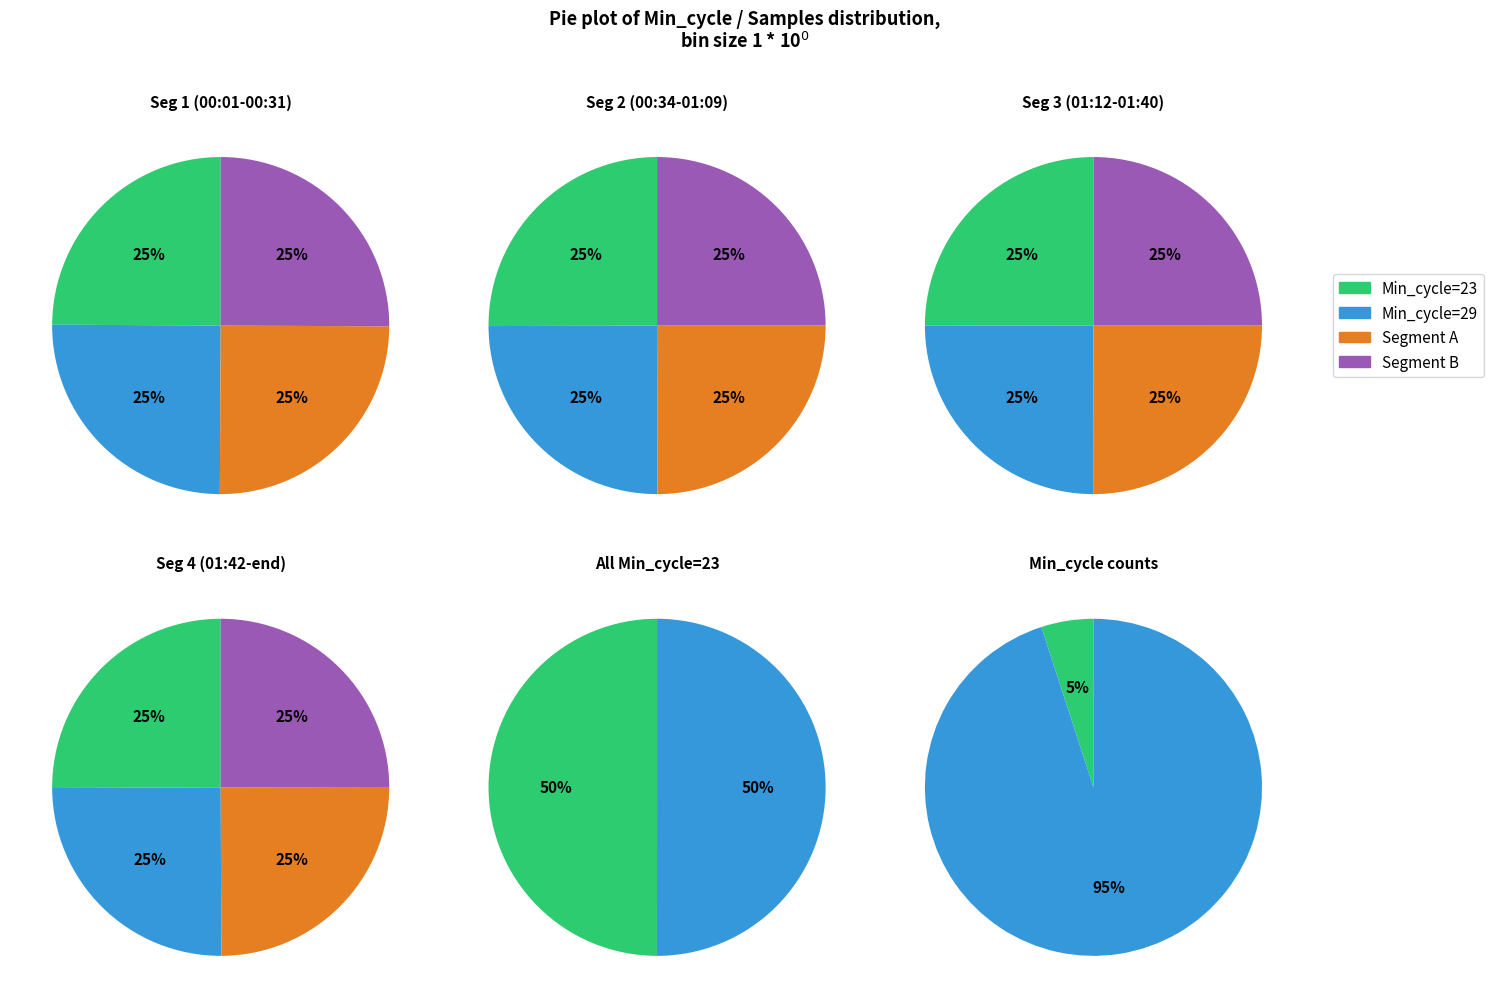

Is 2 the majority of the pie?

No